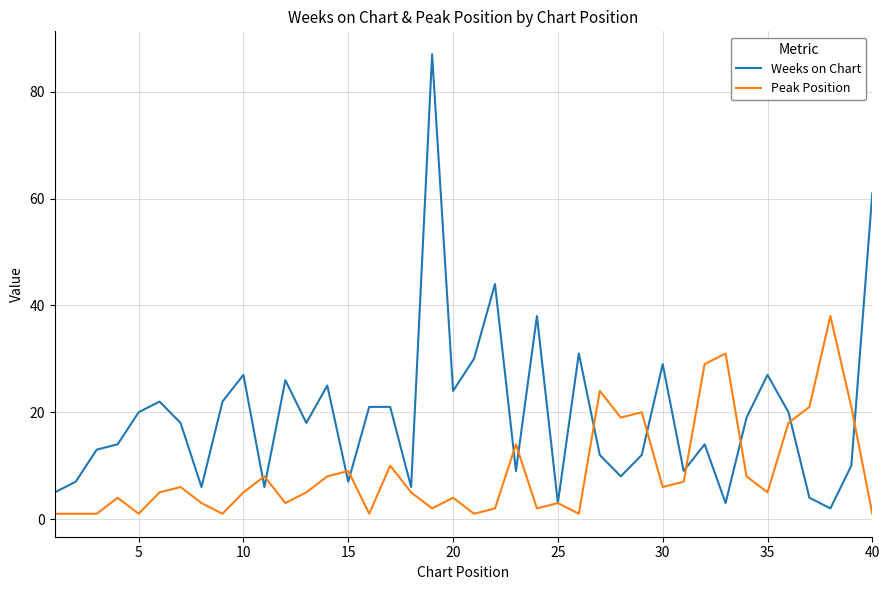

What are all the series names shown in the legend?

Weeks on Chart, Peak Position